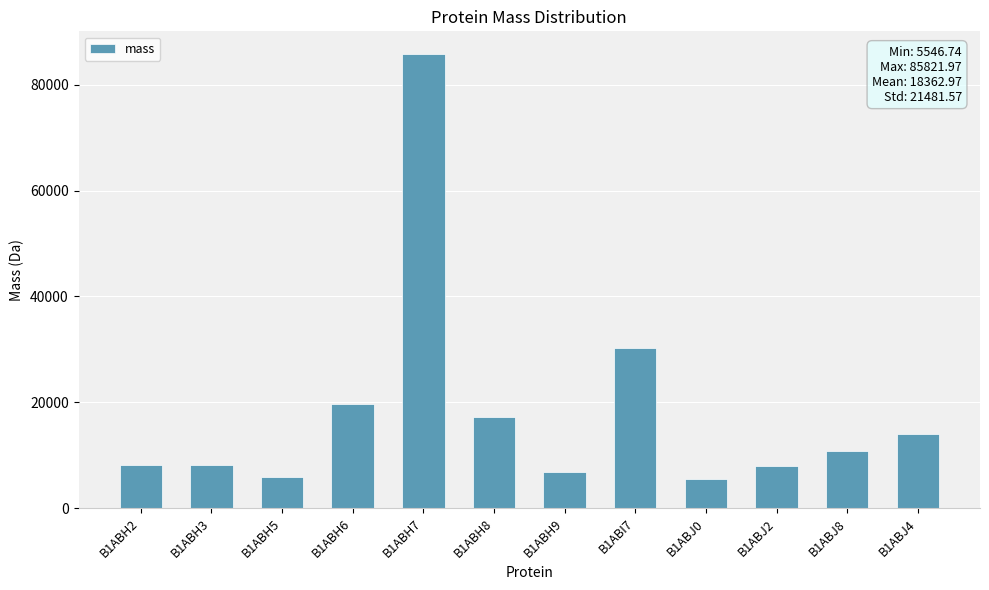

Is it true that the value at B1ABH6 is 19655.7?

True